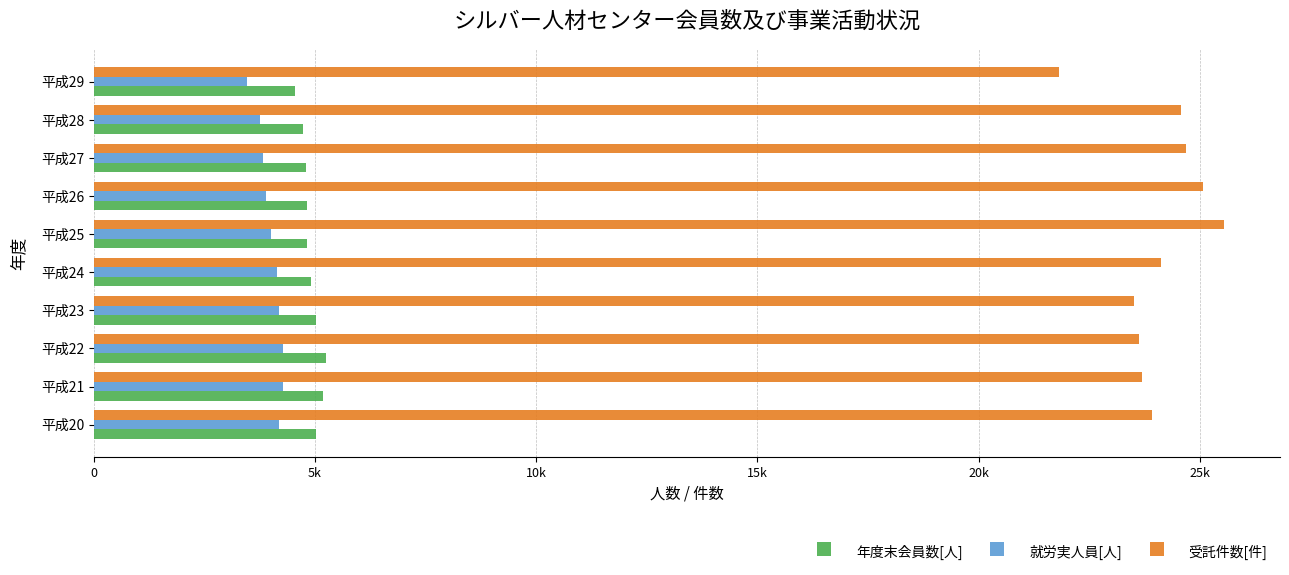

List the series in order of their peak value, highest first.

受託件数[件], 年度末会員数[人], 就労実人員[人]